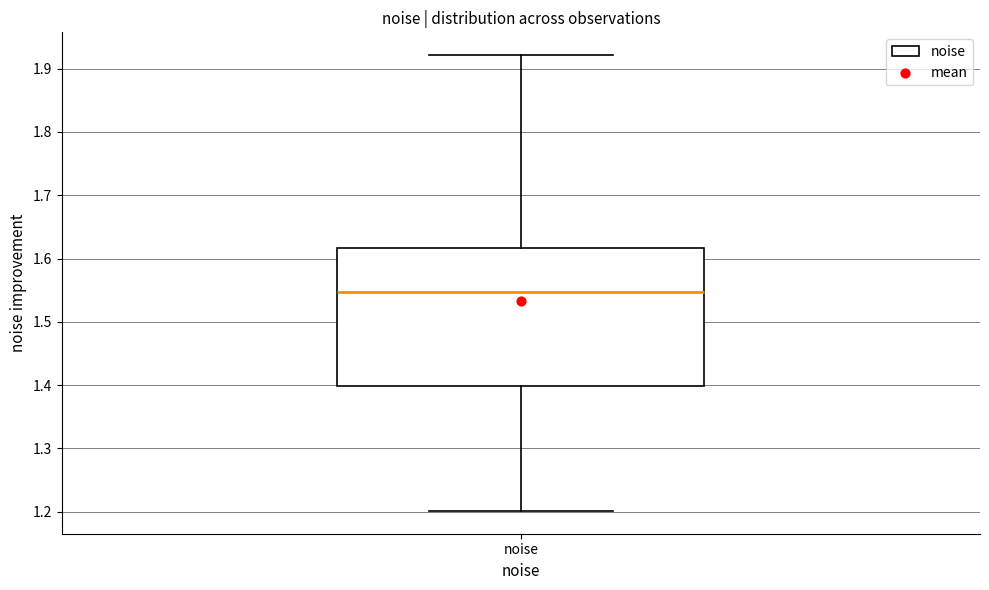

Where does the lower whisker of the box for noise end on the y-axis? The values are not printed on the chart, so give them approximately, as read against the axis.

1.20